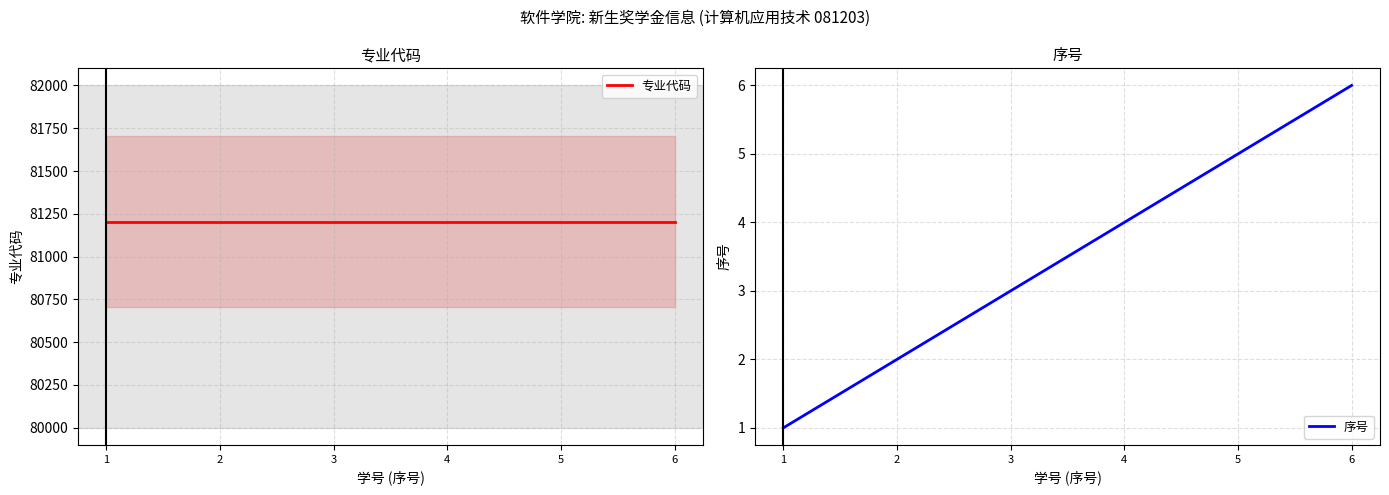

True or false: 专业代码 and 序号 cross at least once.

False